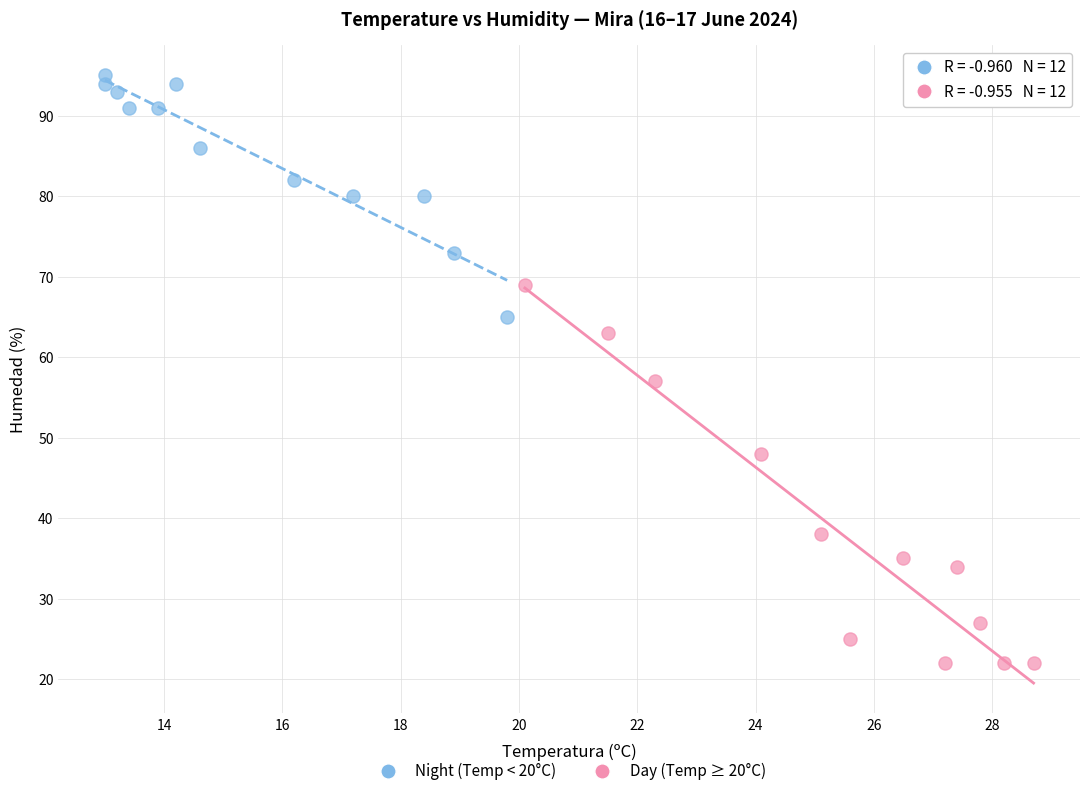

Which series contains the lowest Y value?

Day (Temp ≥ 20°C)